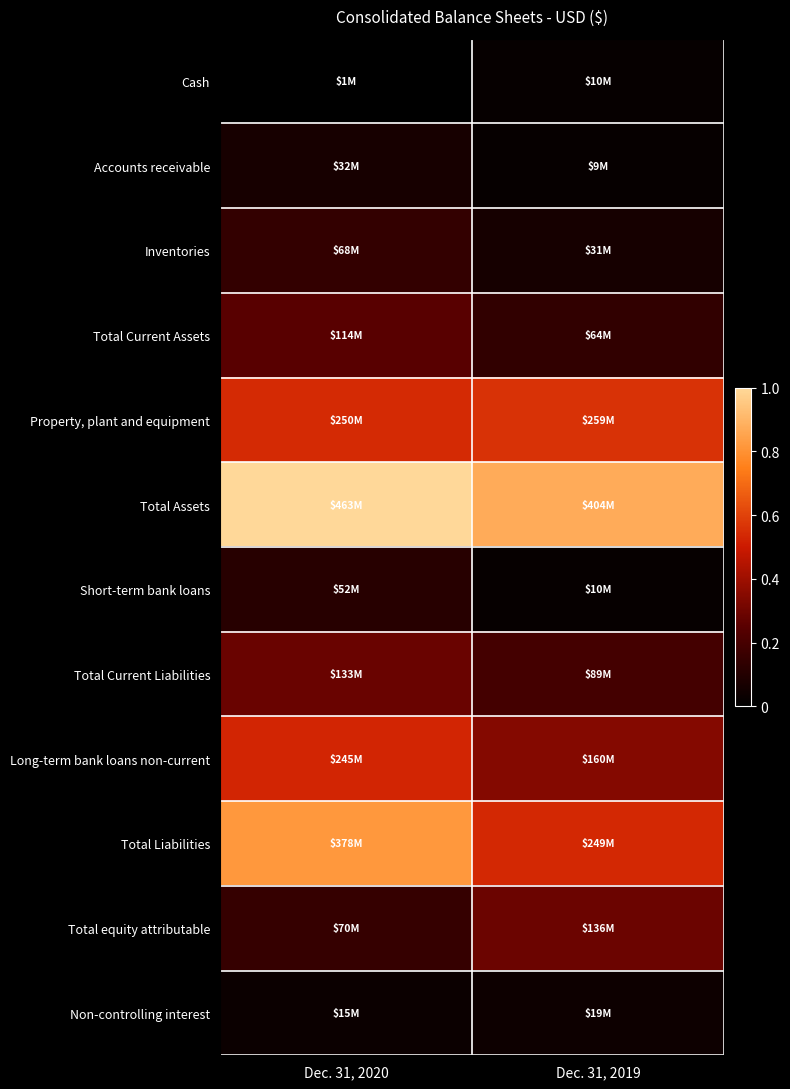

List the series in order of their peak value, lowest first.

Cash, Non-controlling interest, Accounts receivable, Short-term bank loans, Inventories, Total Current Assets, Total Current Liabilities, Total equity attributable, Long-term bank loans non-current, Property, plant and equipment, Total Liabilities, Total Assets